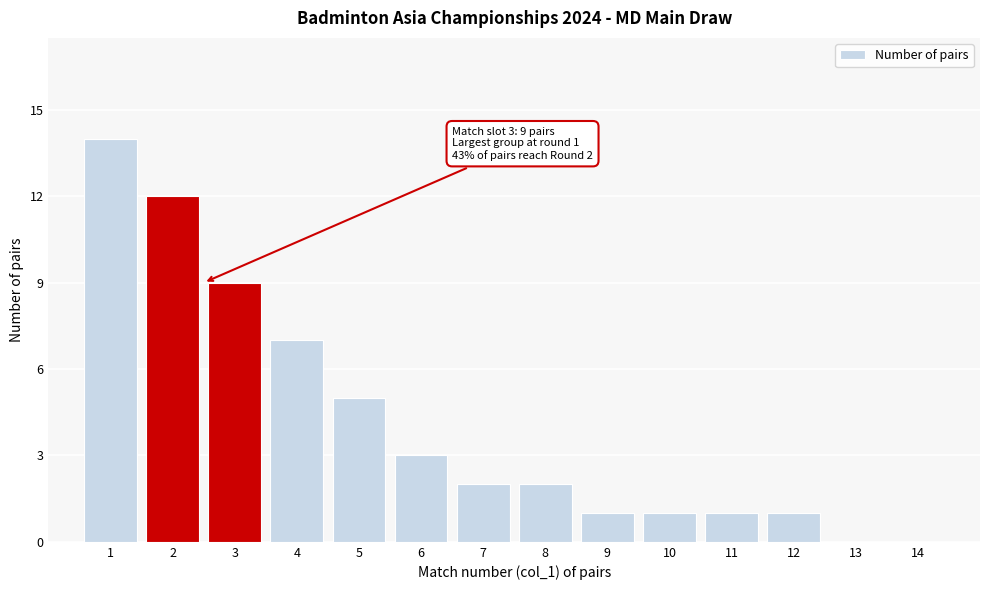

Reading right to left, extract all data points from this chart.

14=0	13=0	12=1	11=1	10=1	9=1	8=2	7=2	6=3	5=5	4=7	3=9	2=12	1=14